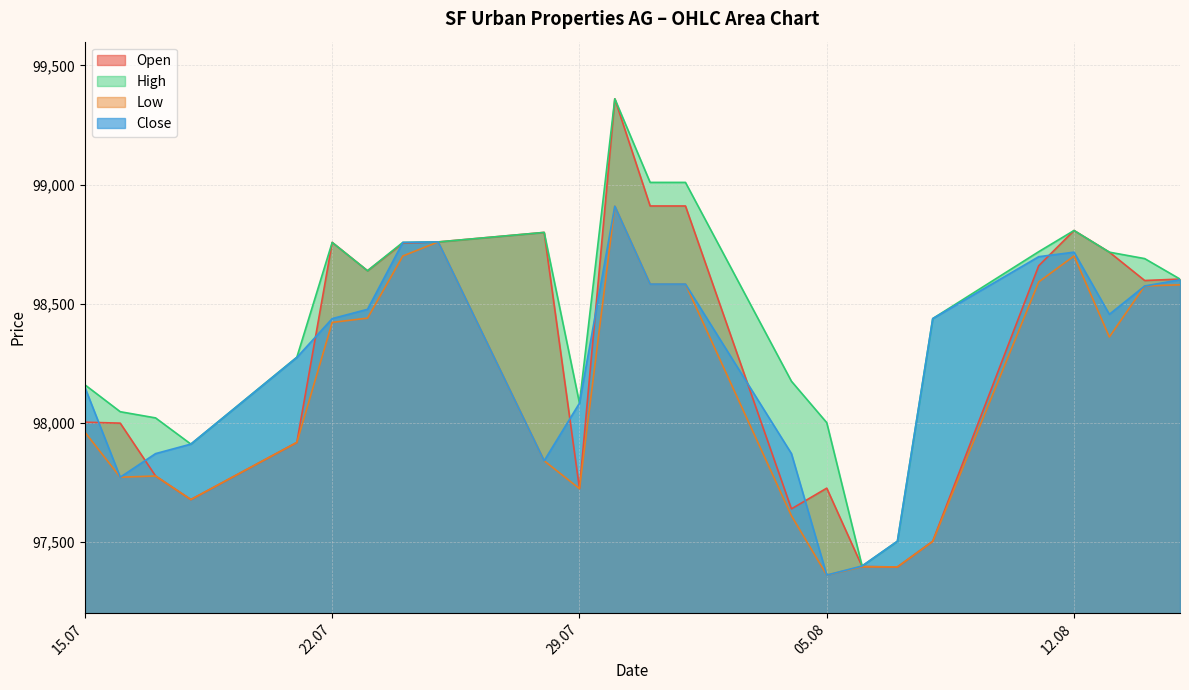

True or false: High and Close cross at least once.

False